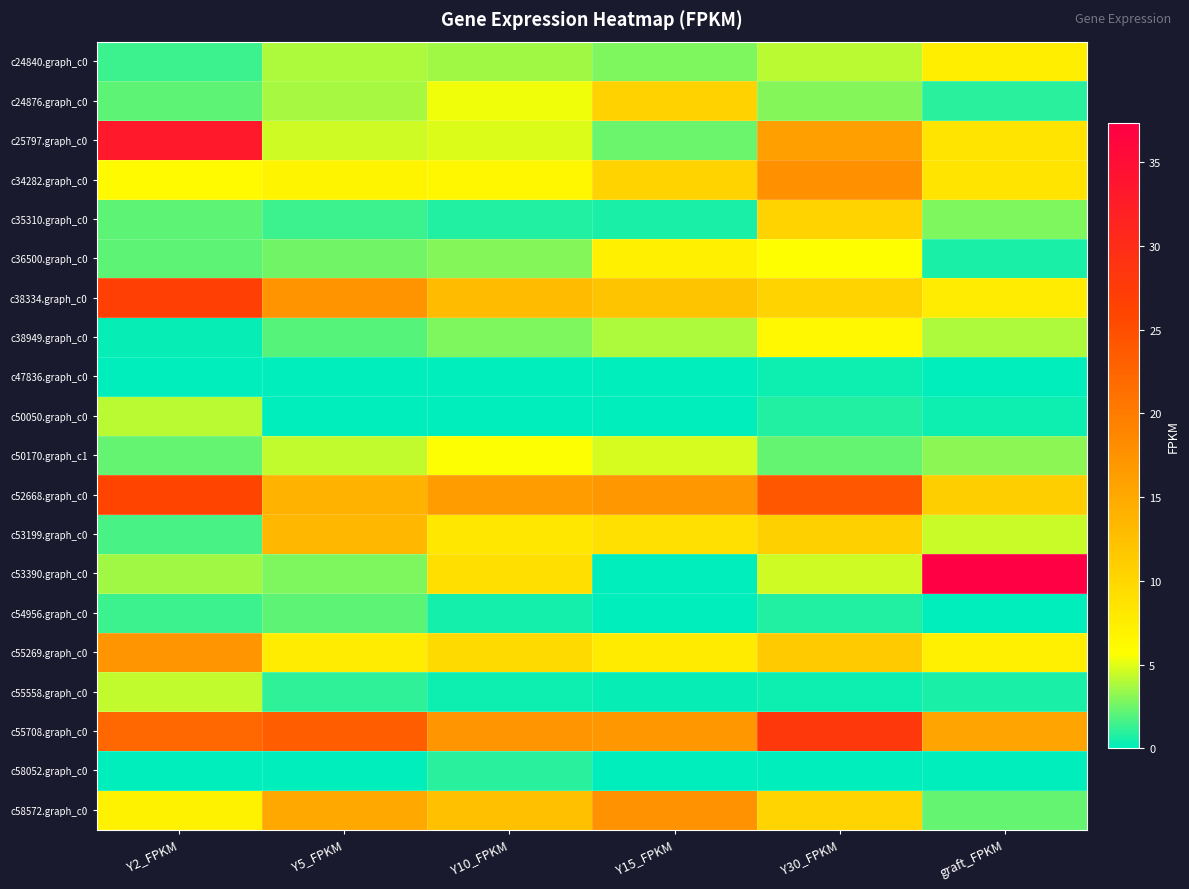

What is the spread (max minus min) of values at graft_FPKM?

37.3